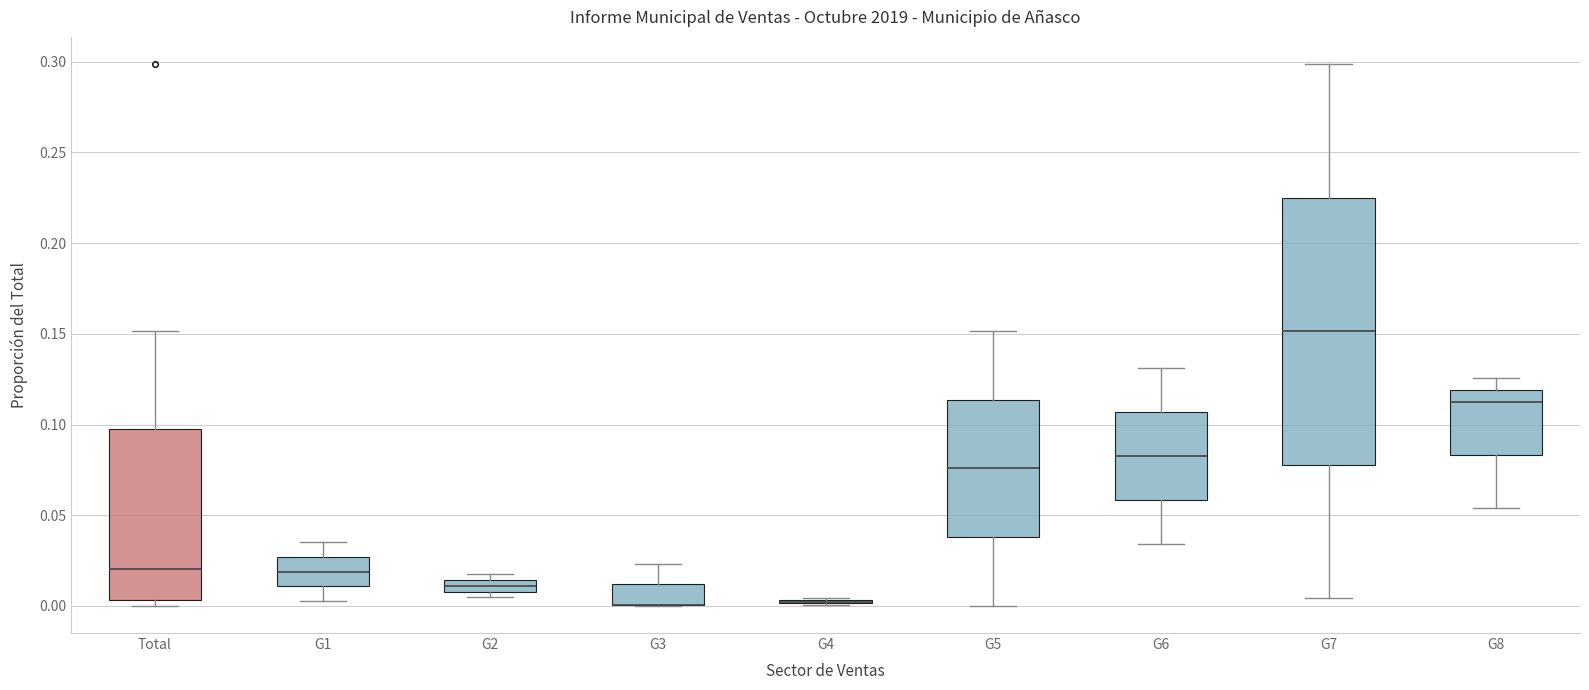

Which box is the tallest, from its lower edge to its upper edge?

G7